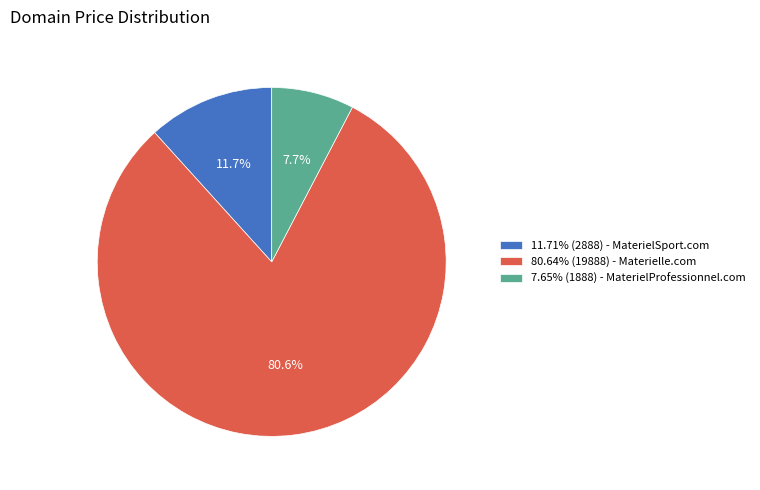

Does any single category account for the majority?

Yes